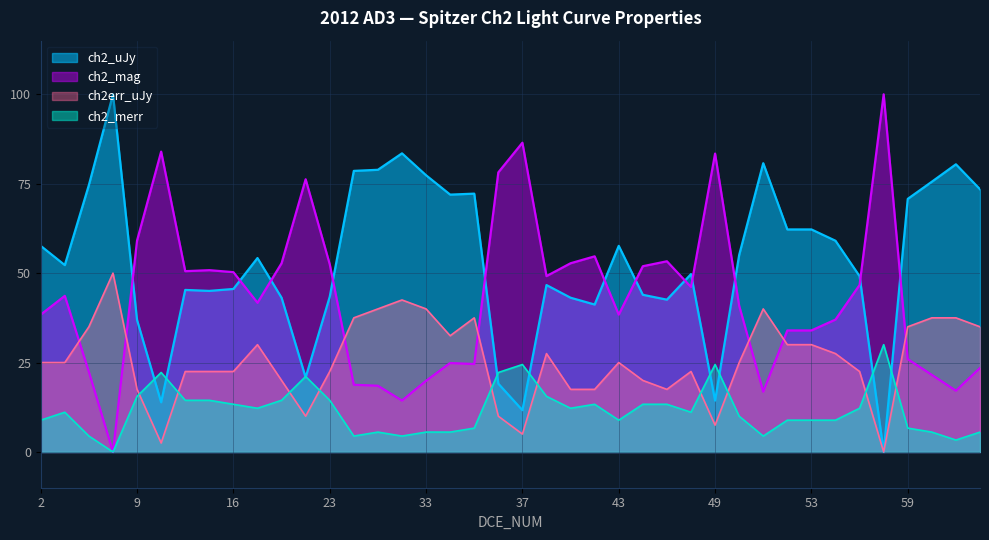

Which series ends up on top after the final intersection of ch2_merr and ch2err_uJy?

ch2err_uJy